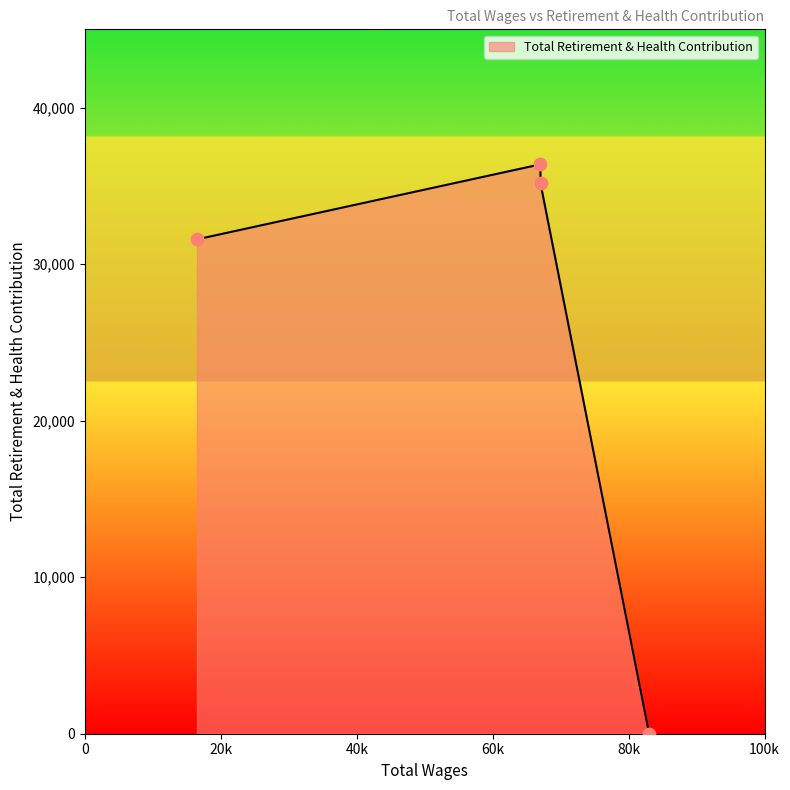

What is the difference between the maximum and second lowest values?

4791